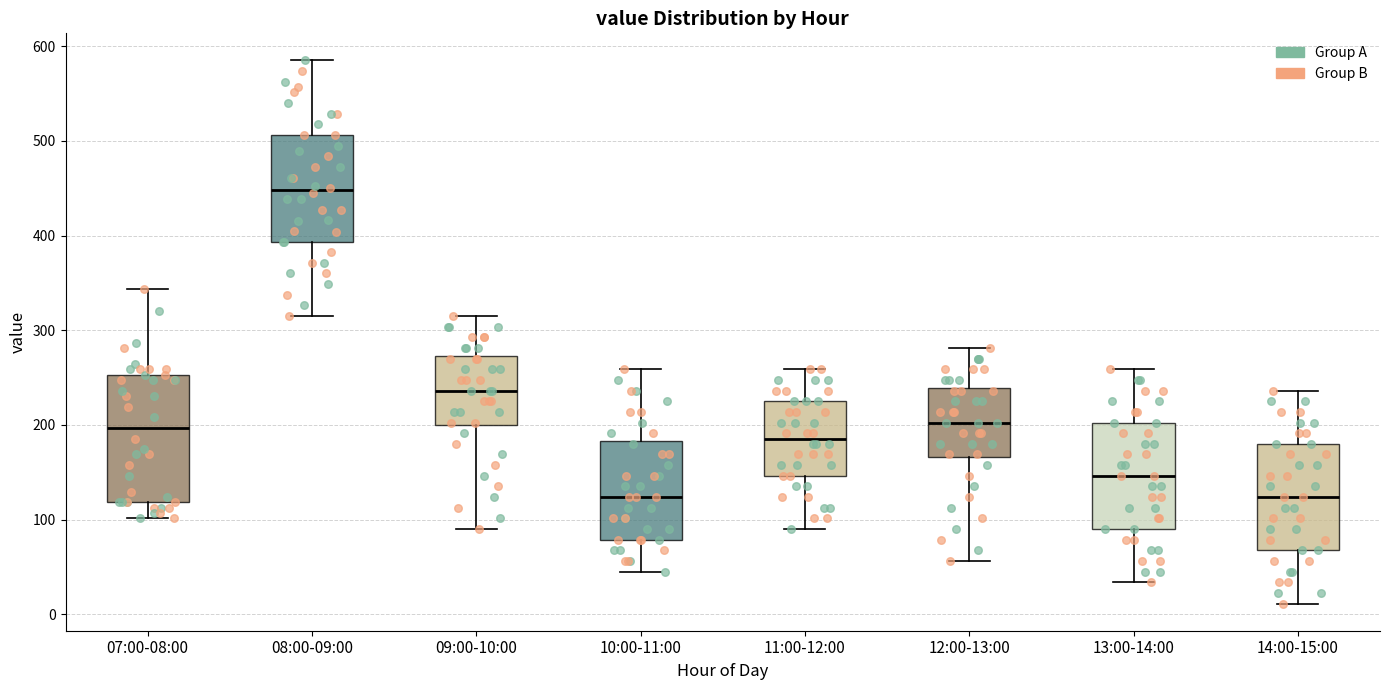

Where does the lower whisker of the box for 13:00-14:00 end on the y-axis? The values are not printed on the chart, so give them approximately, as read against the axis.

30